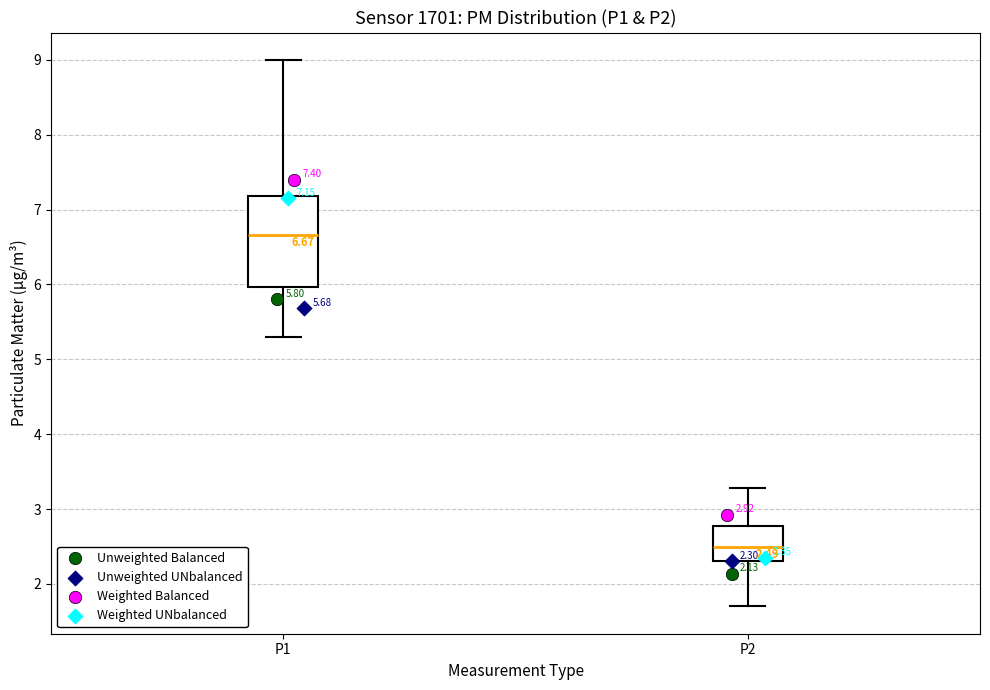

Which box's median line is the lowest?

P2